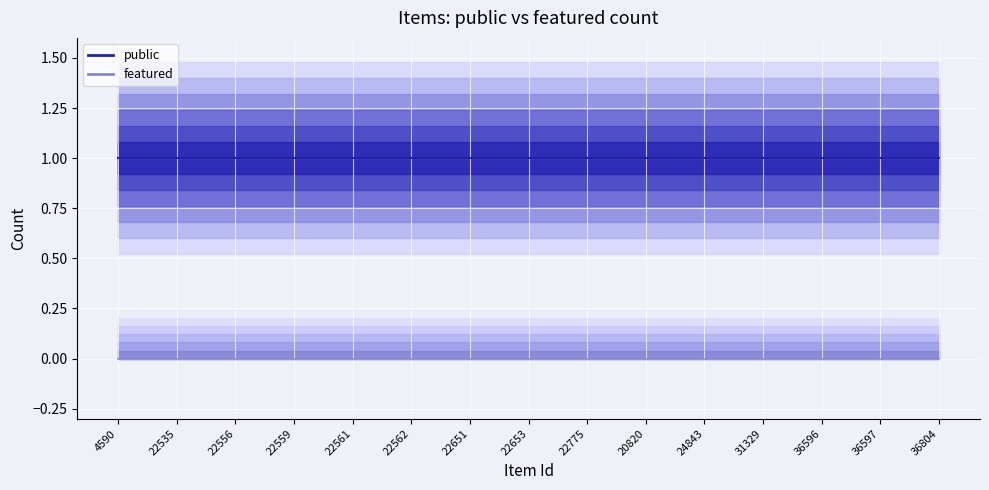

True or false: public has more than 0 points higher than both neighbors.

False